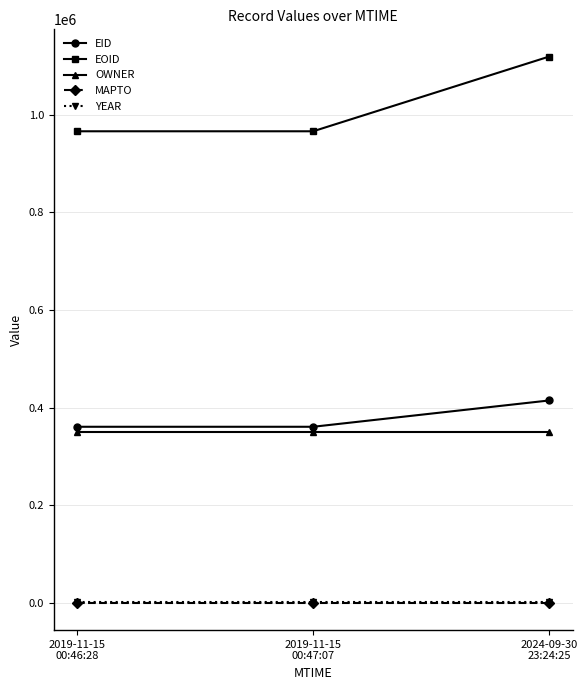

Is this an area chart (filled region under the line)?

No